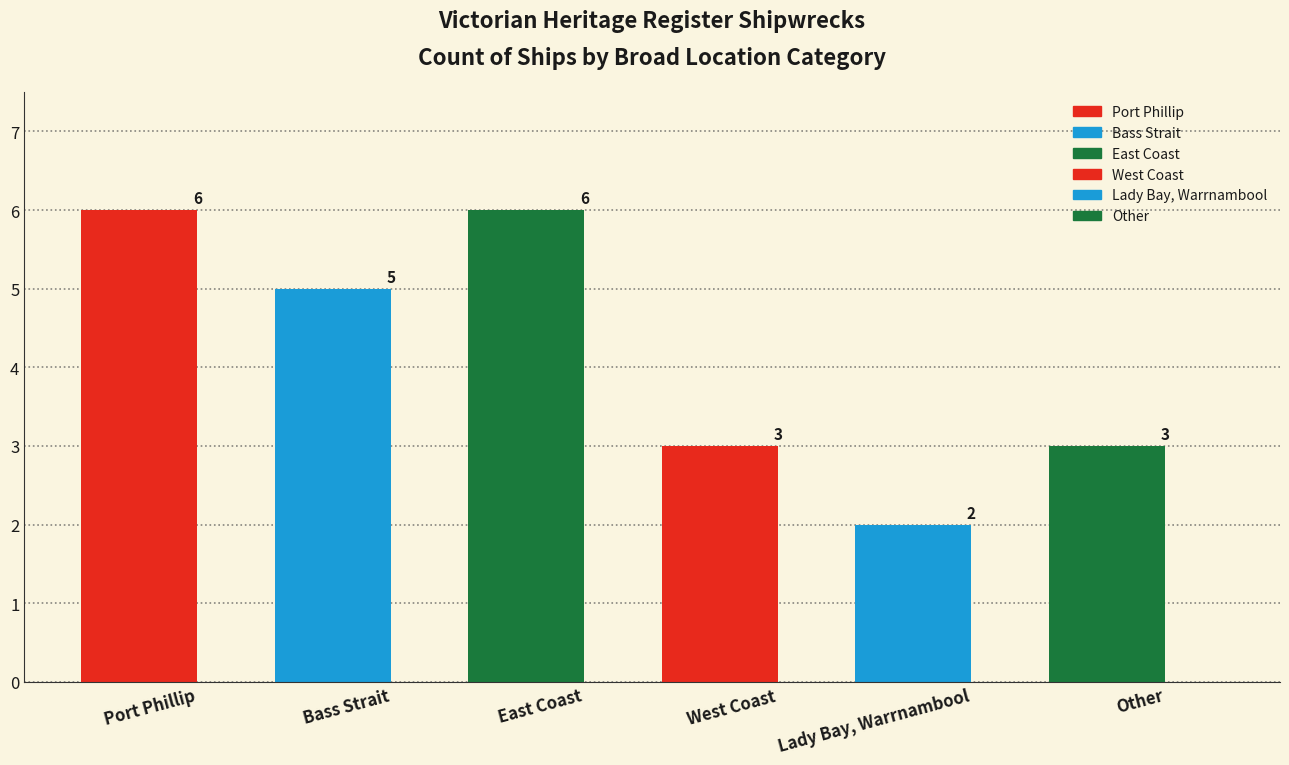

Rank the categories by value from highest to lowest.

Port Phillip, East Coast, Bass Strait, West Coast, Other, Lady Bay / Warrnambool